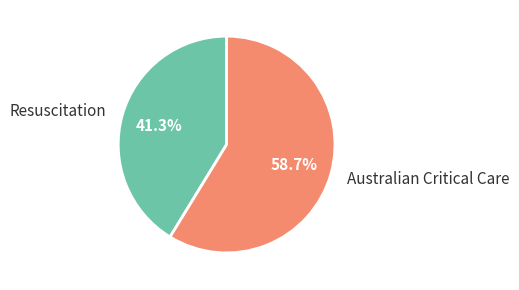

Which category accounts for the majority?

Australian Critical Care